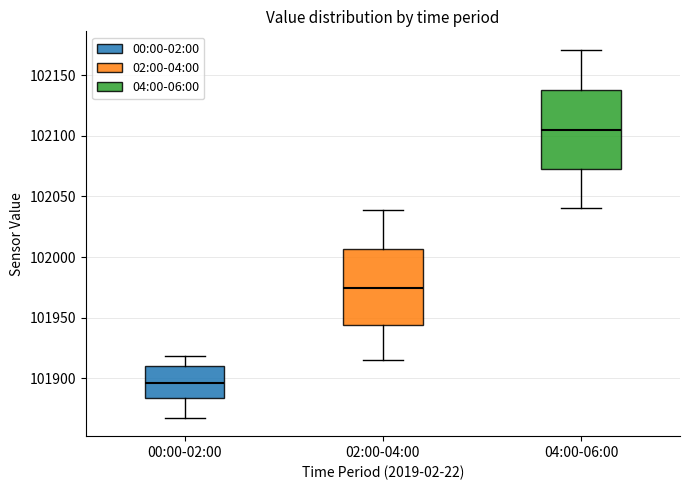

Which box's median line is the highest?

04:00-06:00